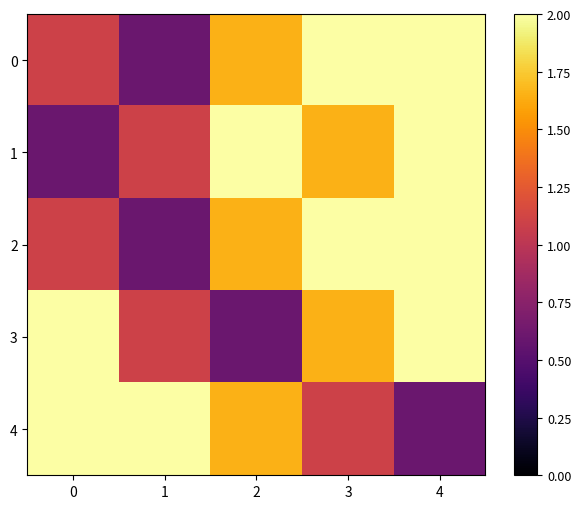

What is the spread (max minus min) of values at 2?

1.7